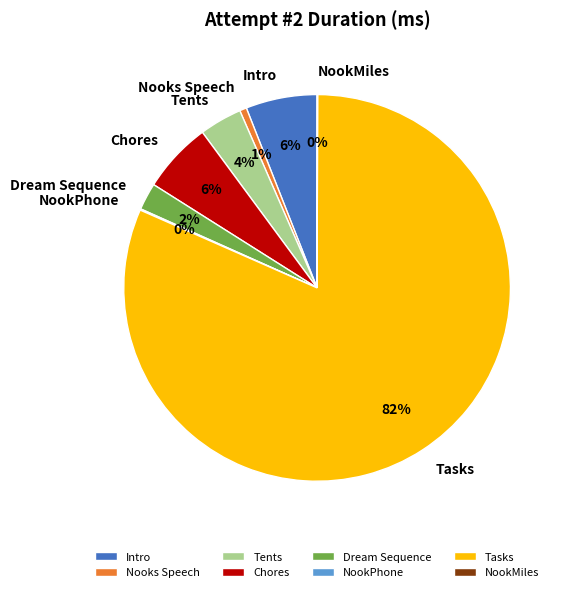

To the nearest percent, what is the combined percentage of Chores and Dream Sequence?

8%